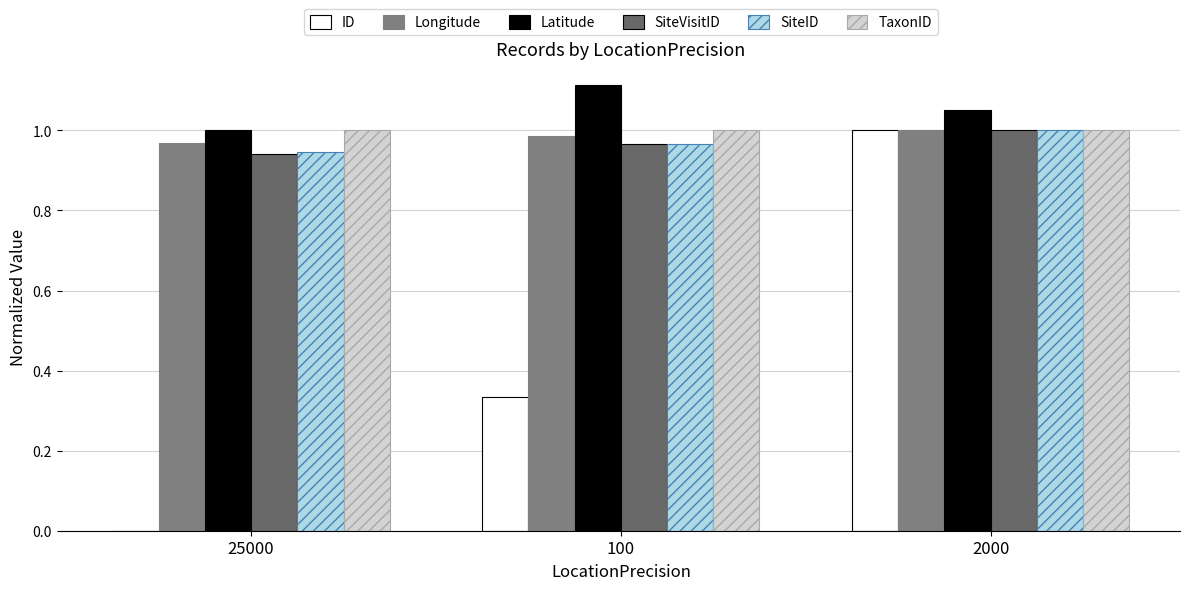

Which has a higher value, 100 or 25000?

100